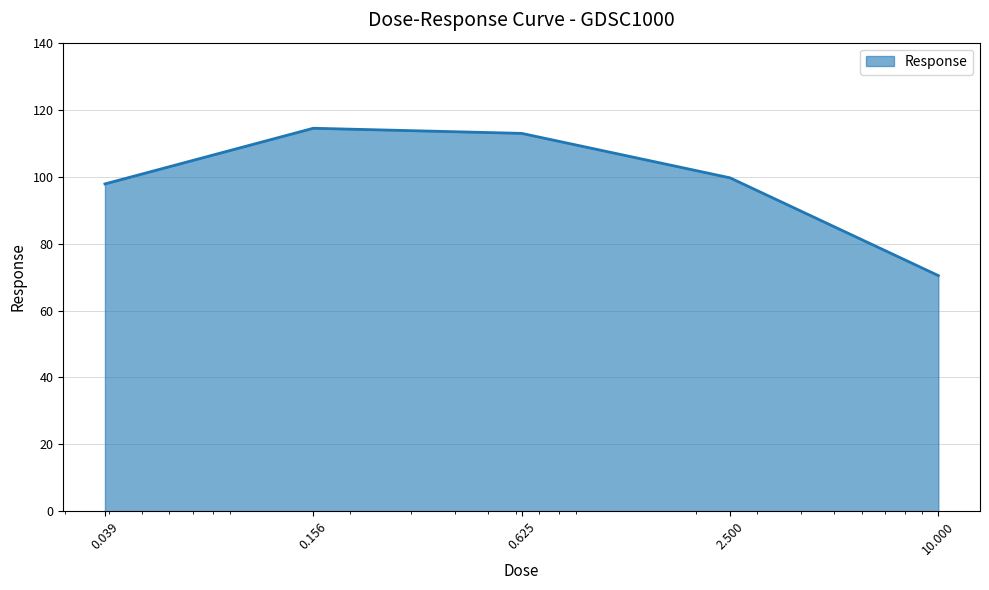

What is the difference between the maximum and minimum values?

44.0